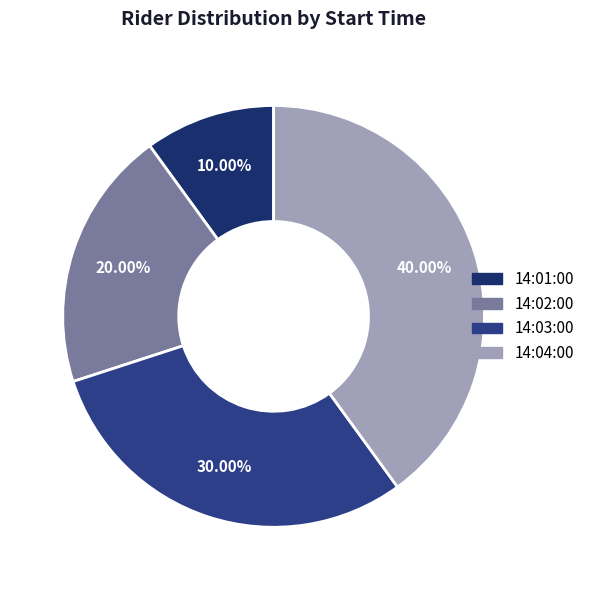

How many slices are in this pie chart?

4